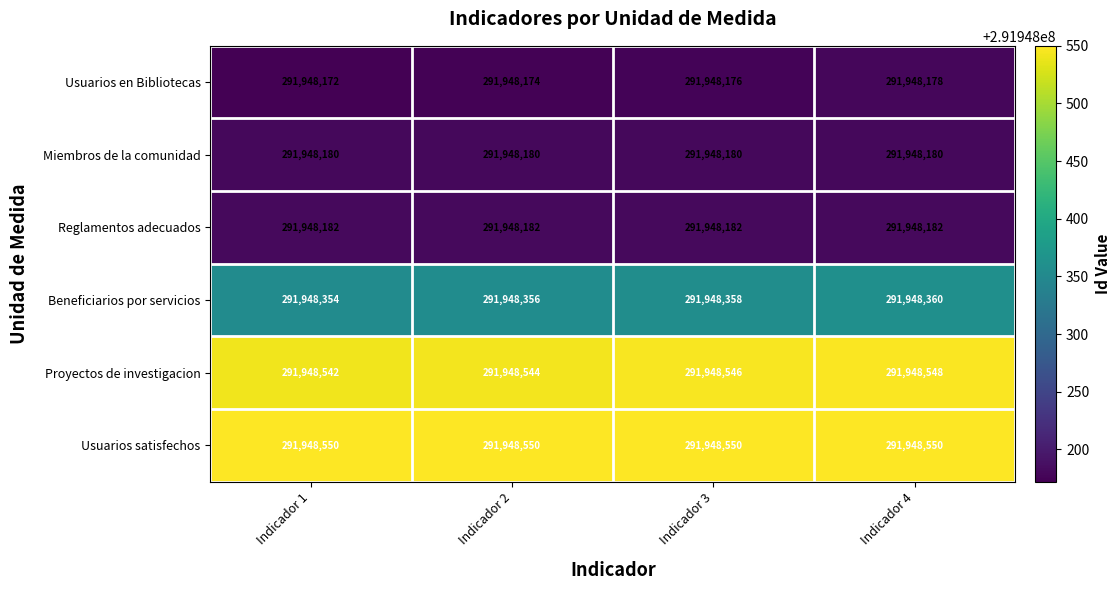

What is the total value across all series at Indicador 3?

1751689992